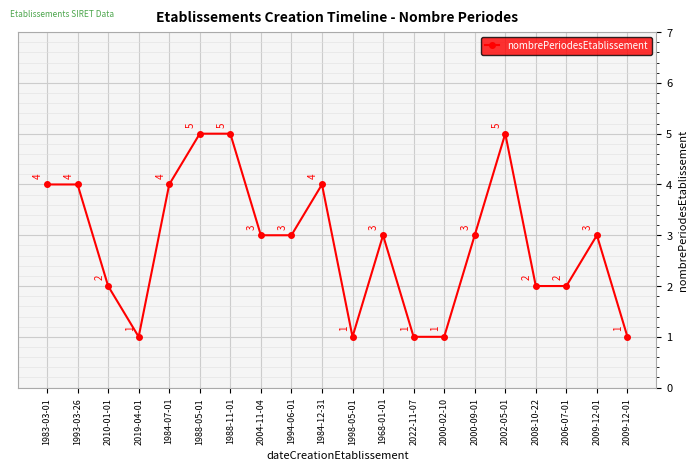

What is the difference between the maximum and minimum values?

4